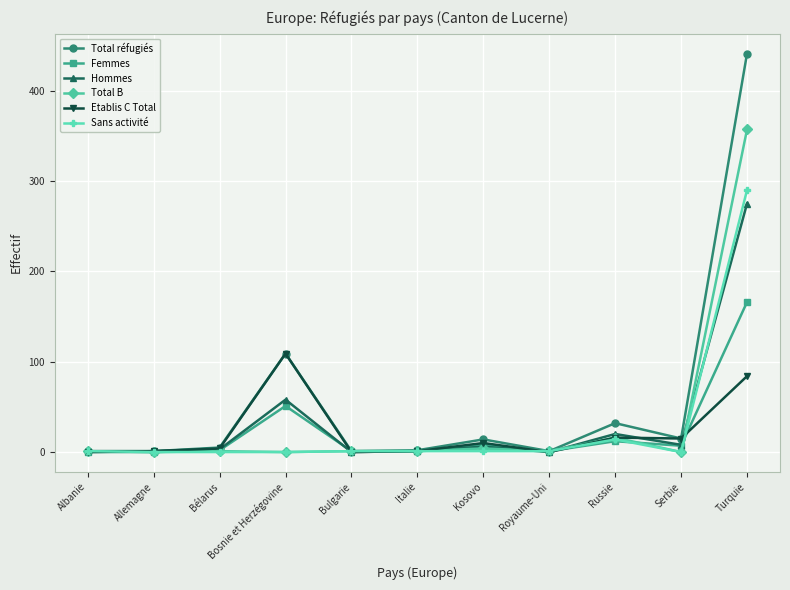

What is the label of the 11th point from the left?

Turquie